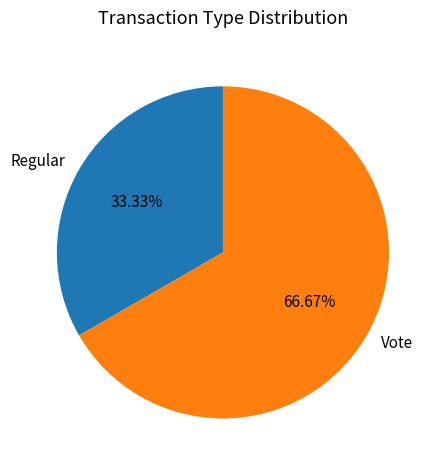

True or false: Vote accounts for 55% of the total.

False